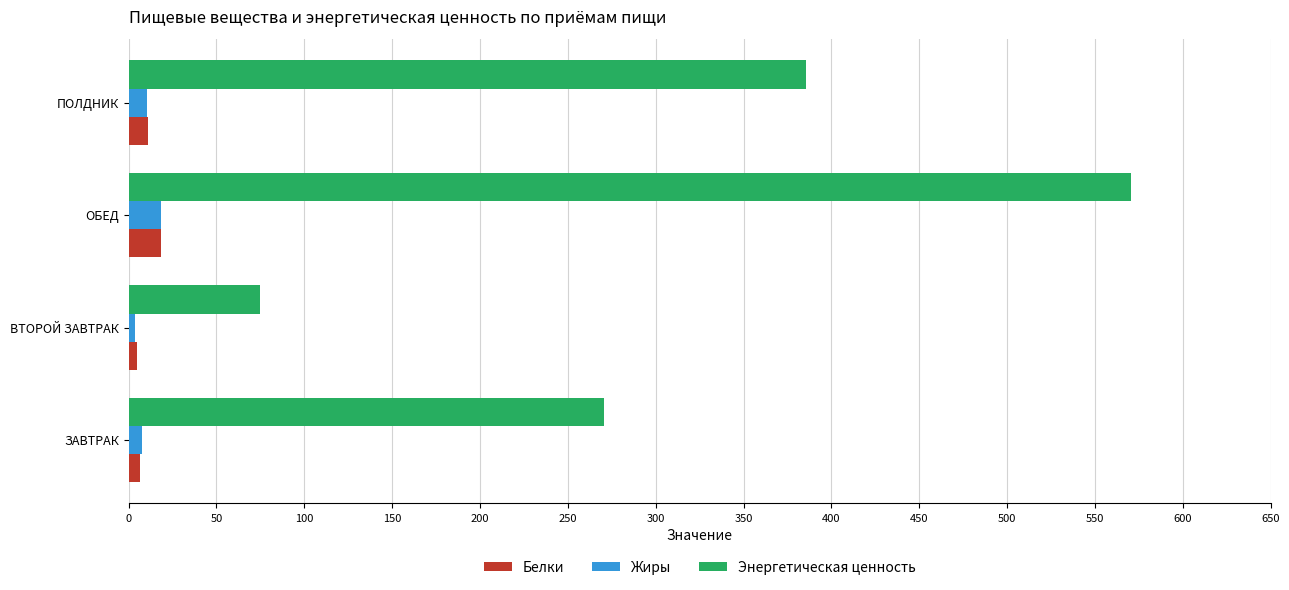

What is the average value of the Белки series?

10.2